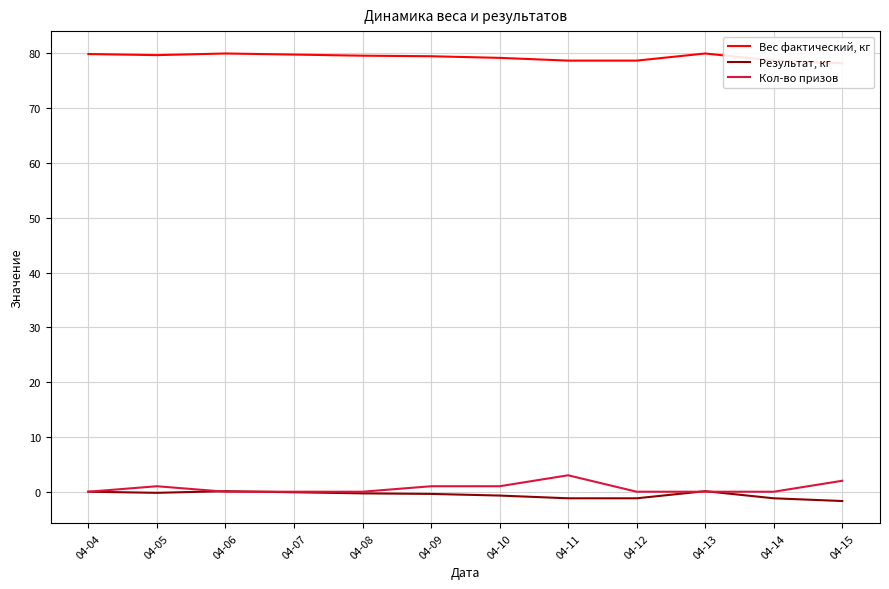

True or false: Кол-во призов and Вес фактический, кг intersect in this chart.

False